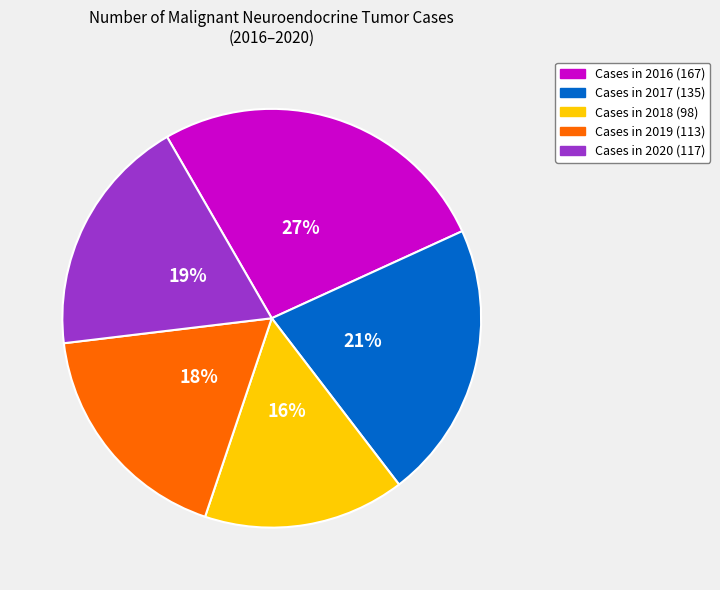

Is there a majority slice in this chart?

No